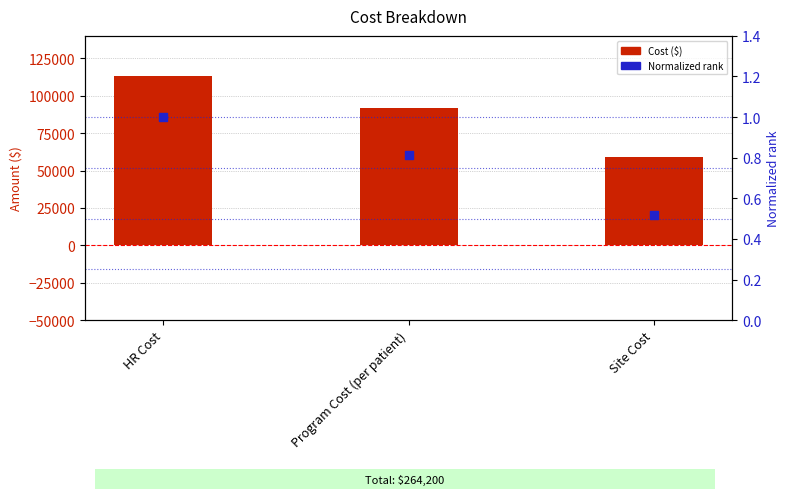

Which series has the largest Y range (max minus min)?

Cost